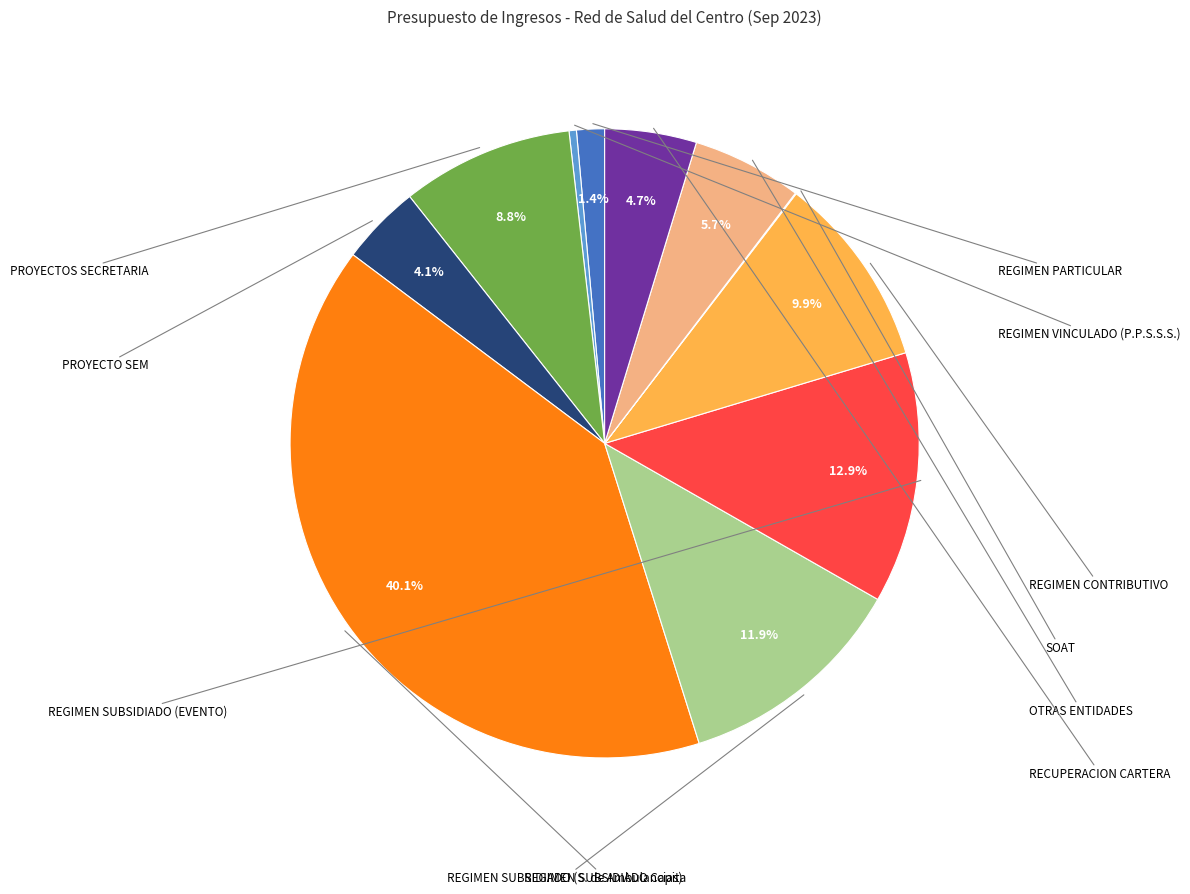

Is there any slice that represents more than half of the pie?

No